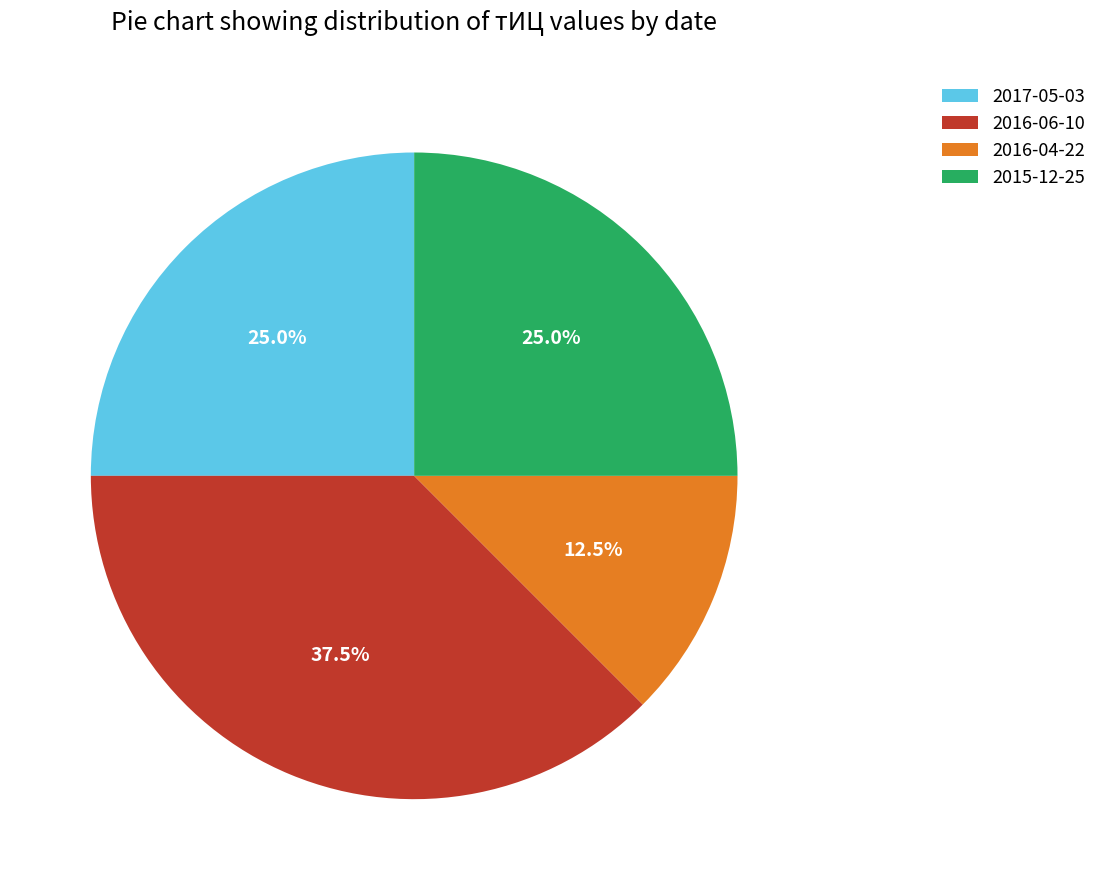

To the nearest percent, what is the average slice percentage?

25%